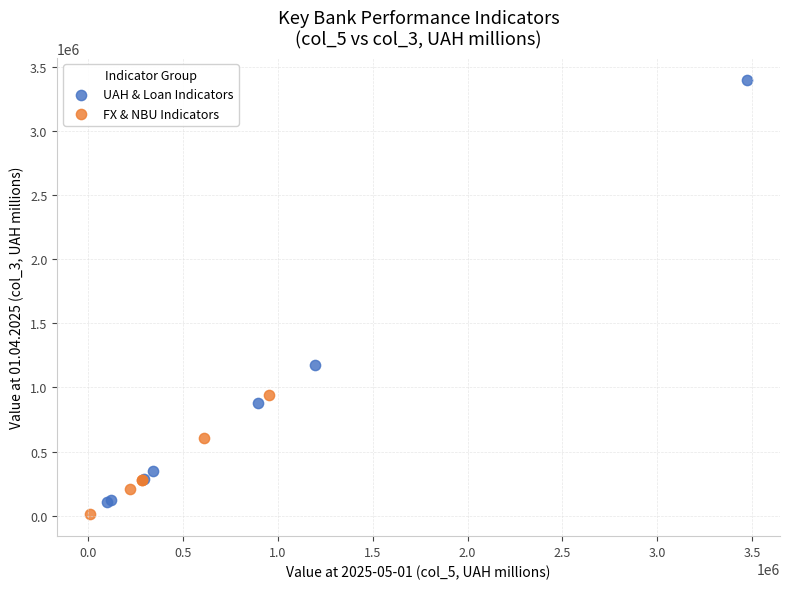

Which series contains the highest Y value?

UAH & Loan Indicators